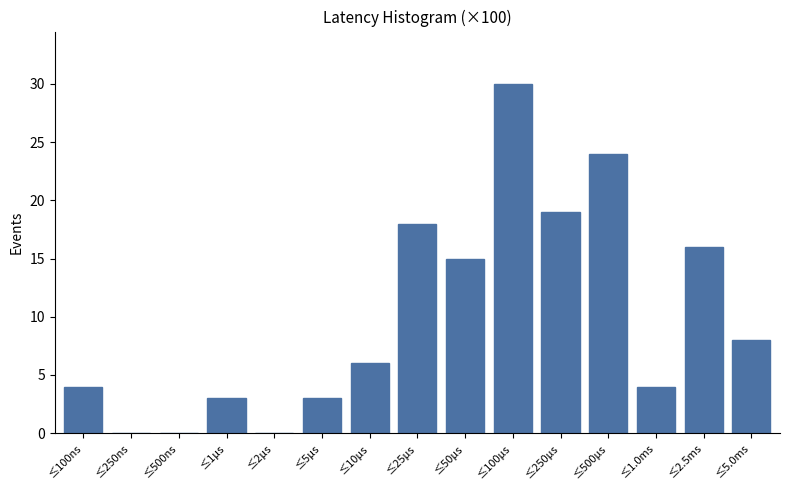

Reading left to right, extract all data points from this chart.

≤100ns=4	≤250ns=0	≤500ns=0	≤1μs=3	≤2μs=0	≤5μs=3	≤10μs=6	≤25μs=18	≤50μs=15	≤100μs=30	≤250μs=19	≤500μs=24	≤1.0ms=4	≤2.5ms=16	≤5.0ms=8